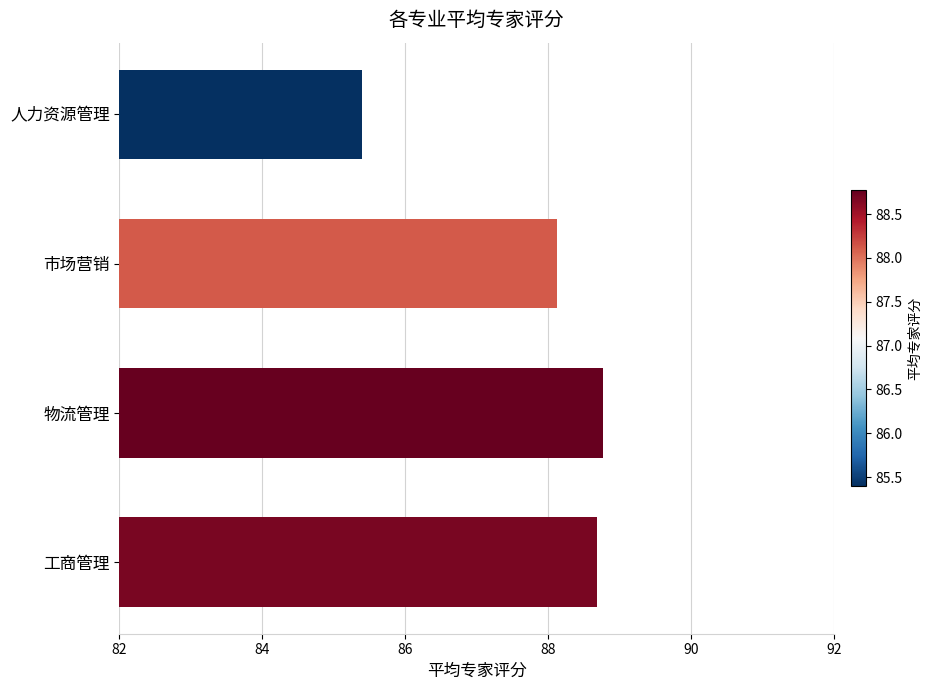

Between 物流管理 and 人力资源管理, which is larger?

物流管理